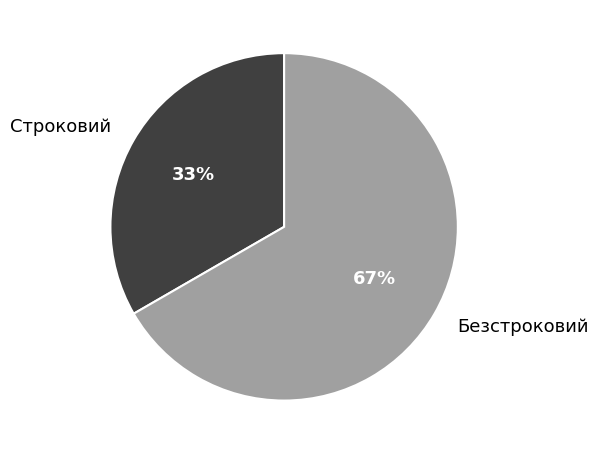

To the nearest percent, what percentage of the pie is Строковий?

33%